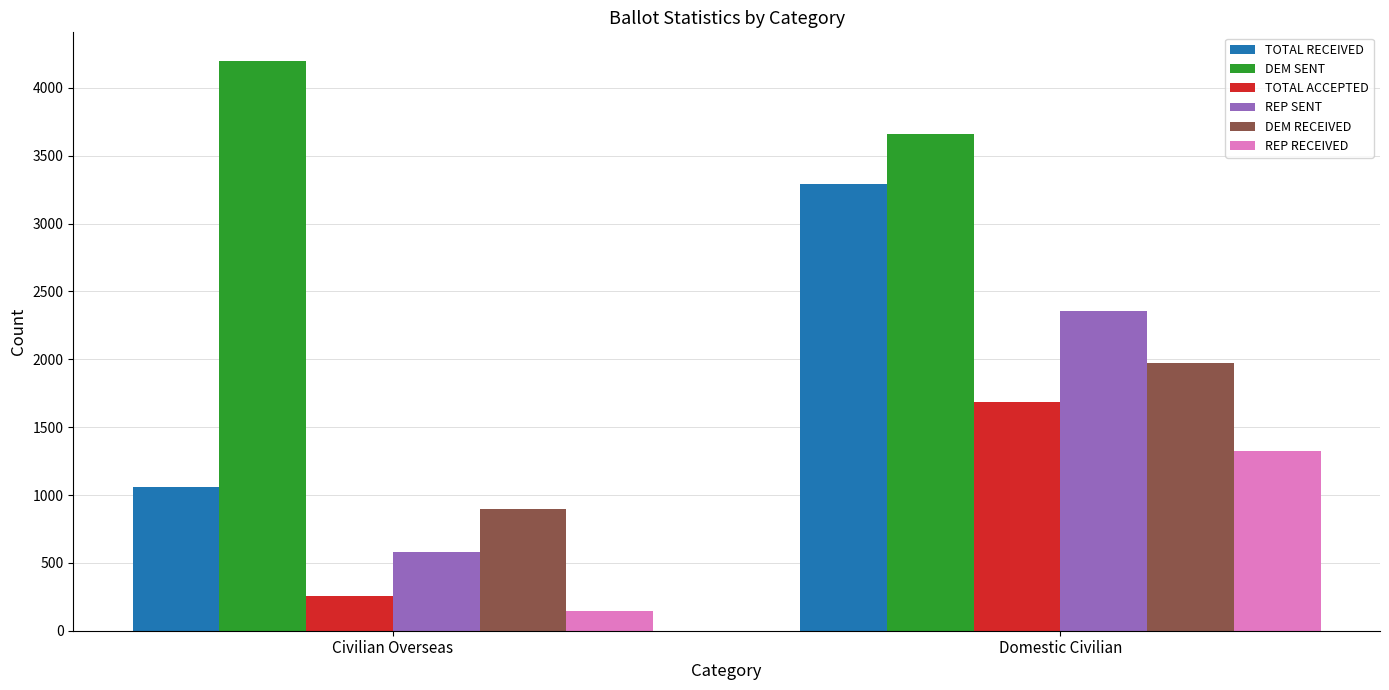

The DEM SENT series shows 6230 at Civilian Overseas. True or false?

False